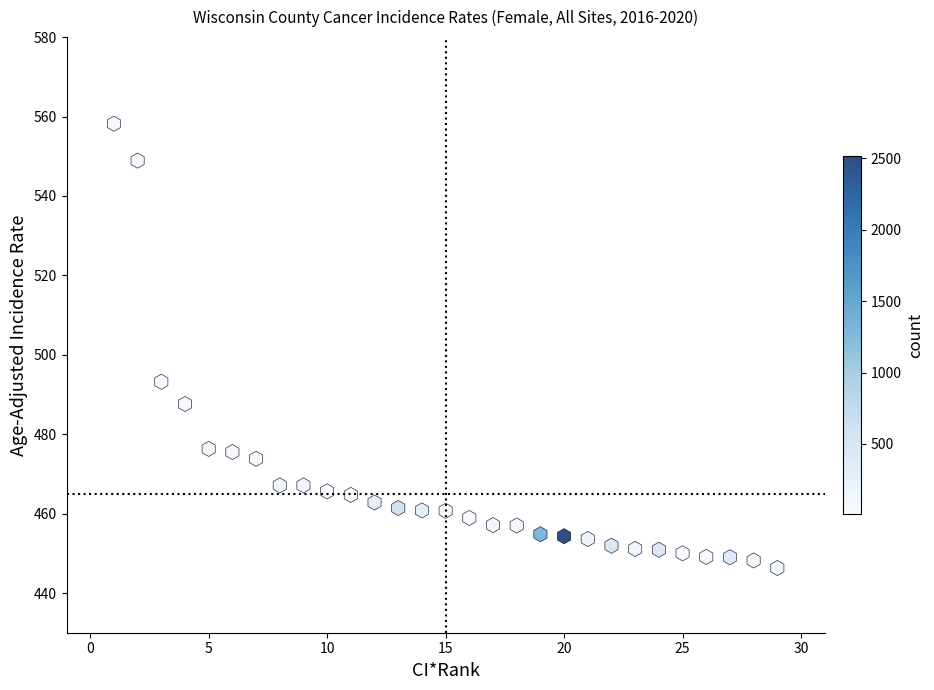

What is the range of Y values (max minus min)?

111.9